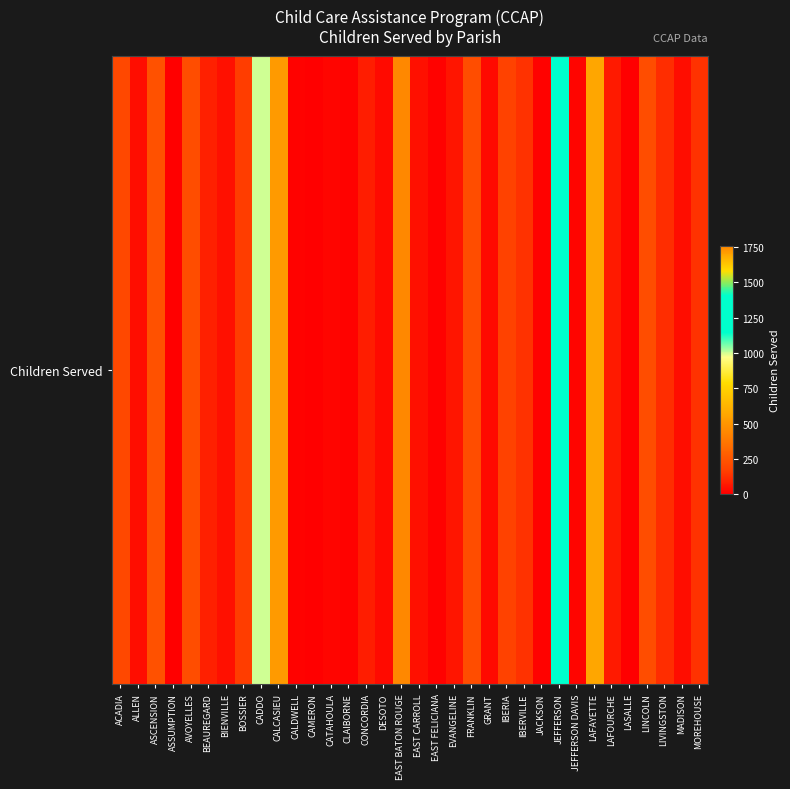

Where does the data first go above 76?

ACADIA